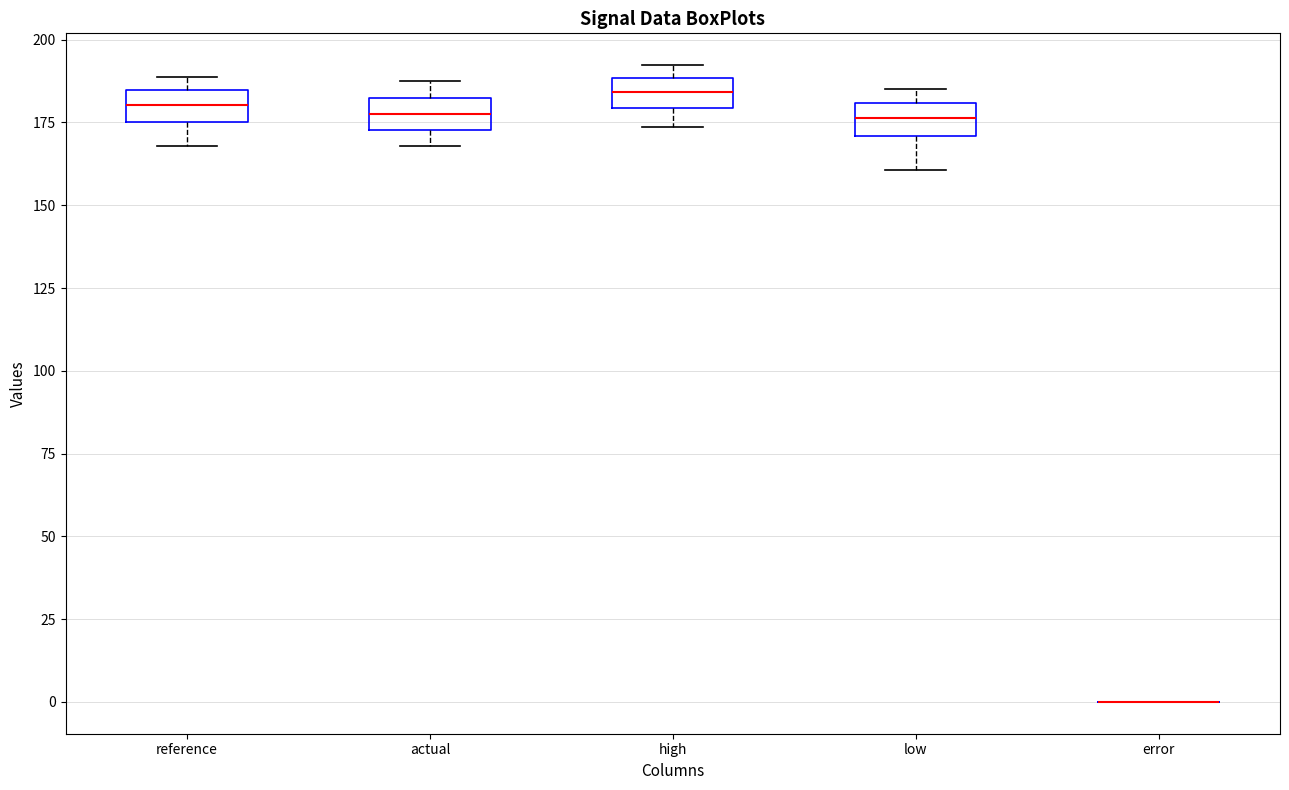

Reading left to right, transcribe this box plot: for each box, give where its median line is, the range the box spans, and where its two whiskers end, as read against the y-axis. The values are not printed on the chart, so give them approximately, as read against the axis.

reference: median 180, box 175 to 185, whiskers 170 to 190
actual: median 180, box 175 to 185, whiskers 170 to 185 (above the box's upper edge)
high: median 185, box 180 to 190, whiskers 175 to 190 (just above the box's upper edge)
low: median 175, box 170 to 180, whiskers 160 to 185
error: box collapsed to a line at 0, whiskers 0 to 0